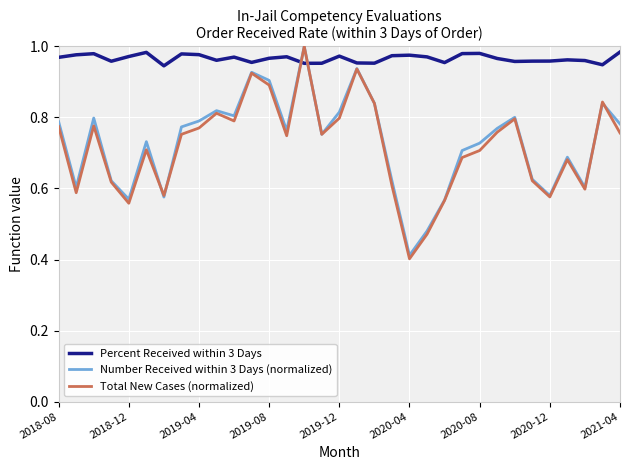

Which series has the widest spread of values?

Total New Cases (normalized)